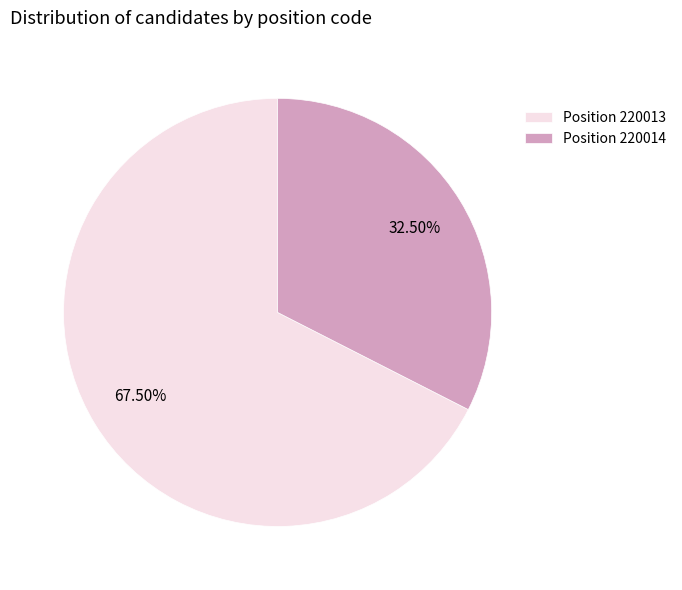

Approximately how many times larger is the value at Position 220014 compared to Position 220013?

0.5